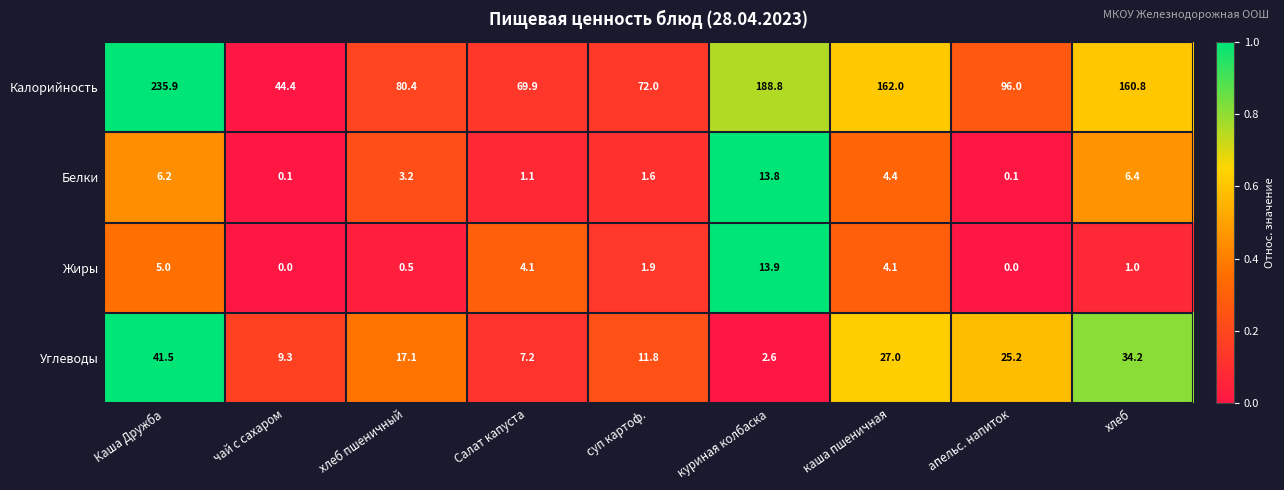

List the series in order of their peak value, highest first.

Калорийность, Углеводы, Жиры, Белки